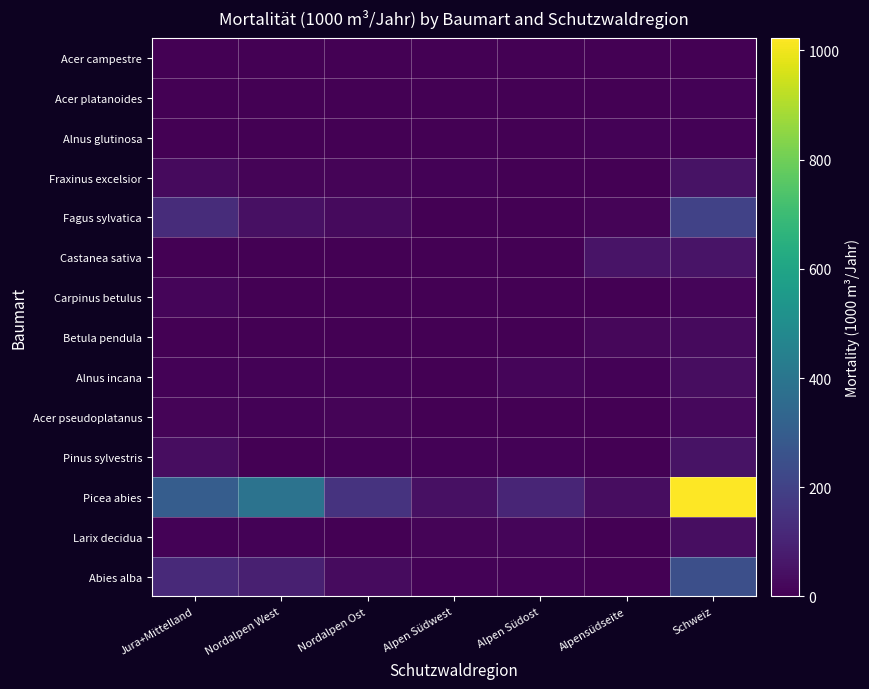

Reading left to right, extract all data points from this chart.

Abies alba: Jura+Mittelland=118	Nordalpen West=88	Nordalpen Ost=30	Alpen Südwest=5	Alpen Südost=6	Alpensüdseite=2	Schweiz=244
Larix decidua: Jura+Mittelland=6	Nordalpen West=5	Nordalpen Ost=2	Alpen Südwest=8	Alpen Südost=13	Alpensüdseite=3	Schweiz=38
Picea abies: Jura+Mittelland=299	Nordalpen West=391	Nordalpen Ost=149	Alpen Südwest=40	Alpen Südost=107	Alpensüdseite=32	Schweiz=1023
Pinus sylvestris: Jura+Mittelland=32	Nordalpen West=2	Nordalpen Ost=4	Alpen Südwest=7	Alpen Südost=7	Alpensüdseite=0	Schweiz=51
Acer pseudoplatanus: Jura+Mittelland=10	Nordalpen West=5	Nordalpen Ost=9	Alpen Südwest=1	Alpen Südost=0	Alpensüdseite=0	Schweiz=23
Alnus incana: Jura+Mittelland=4	Nordalpen West=4	Nordalpen Ost=4	Alpen Südwest=2	Alpen Südost=14	Alpensüdseite=4	Schweiz=34
Betula pendula: Jura+Mittelland=1	Nordalpen West=1	Nordalpen Ost=1	Alpen Südwest=3	Alpen Südost=0	Alpensüdseite=17	Schweiz=25
Carpinus betulus: Jura+Mittelland=13	Nordalpen West=0	Nordalpen Ost=0	Alpen Südwest=0	Alpen Südost=0	Alpensüdseite=0	Schweiz=12
Castanea sativa: Jura+Mittelland=0	Nordalpen West=0	Nordalpen Ost=0	Alpen Südwest=1	Alpen Südost=0	Alpensüdseite=52	Schweiz=54
Fagus sylvatica: Jura+Mittelland=125	Nordalpen West=43	Nordalpen Ost=26	Alpen Südwest=0	Alpen Südost=3	Alpensüdseite=11	Schweiz=201
Fraxinus excelsior: Jura+Mittelland=25	Nordalpen West=11	Nordalpen Ost=9	Alpen Südwest=4	Alpen Südost=1	Alpensüdseite=3	Schweiz=51
Alnus glutinosa: Jura+Mittelland=2	Nordalpen West=0	Nordalpen Ost=0	Alpen Südwest=0	Alpen Südost=0	Alpensüdseite=4	Schweiz=6
Acer platanoides: Jura+Mittelland=1	Nordalpen West=1	Nordalpen Ost=1	Alpen Südwest=1	Alpen Südost=0	Alpensüdseite=0	Schweiz=4
Acer campestre: Jura+Mittelland=1	Nordalpen West=0	Nordalpen Ost=1	Alpen Südwest=0	Alpen Südost=0	Alpensüdseite=0	Schweiz=3